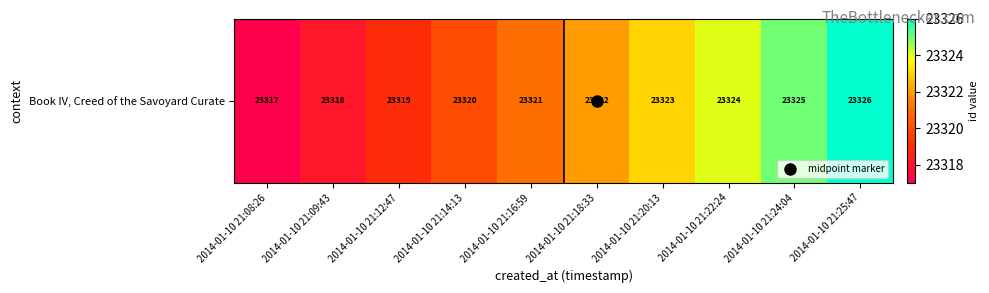

How many data points does each series have?

10